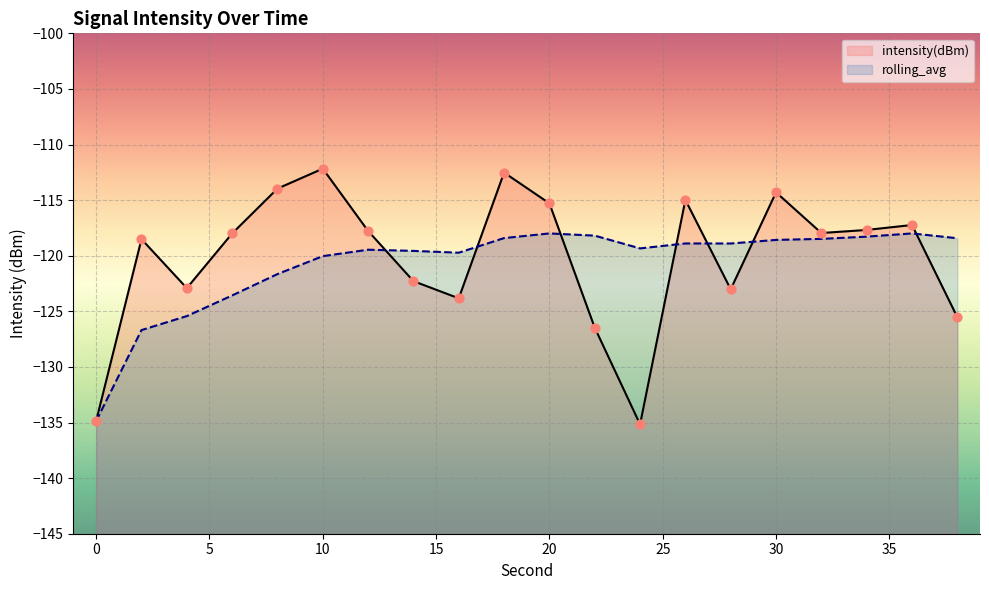

Is the value of rolling_avg at 26 greater than the value of intensity(dBm) at 10?

No